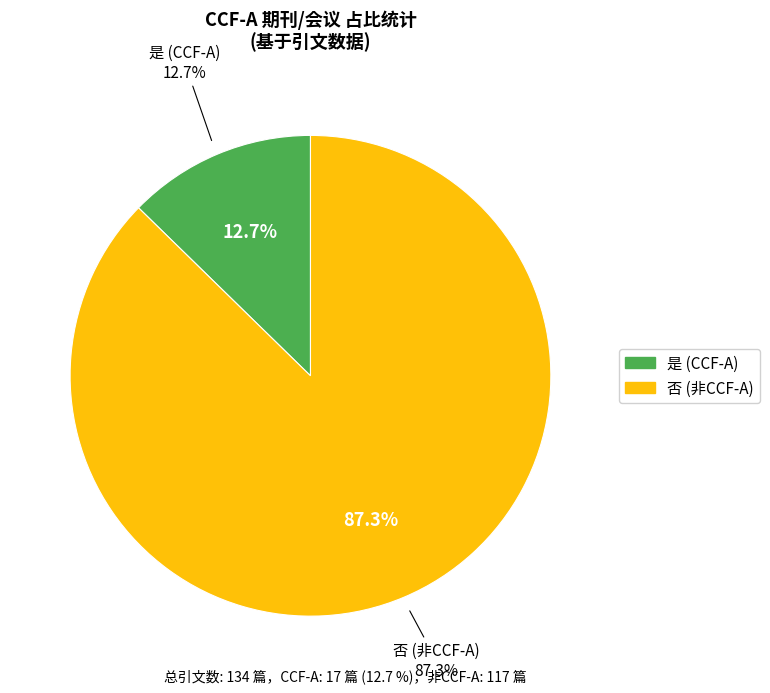

How many segments does this pie chart have?

2